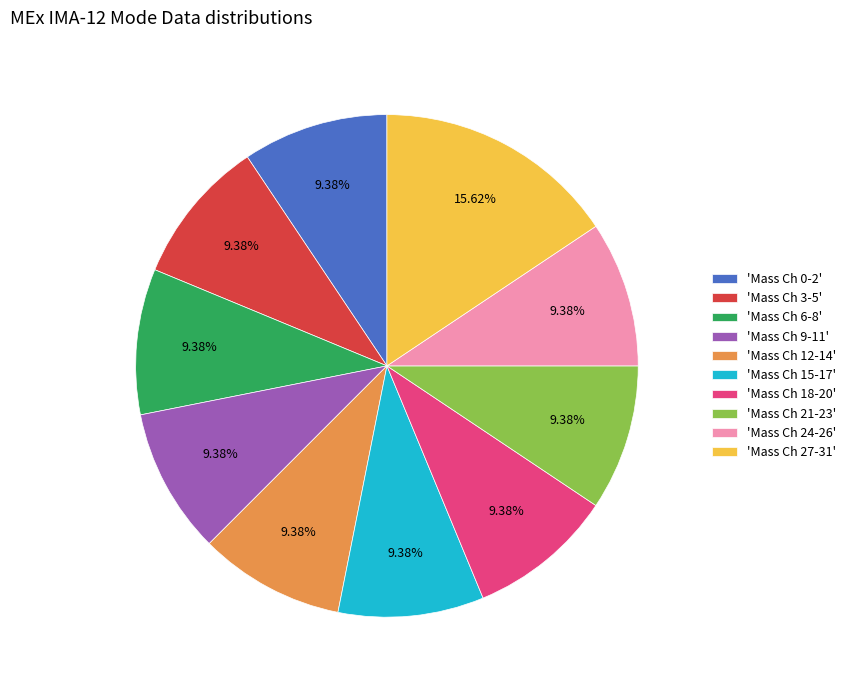

Is there any slice that represents more than half of the pie?

No